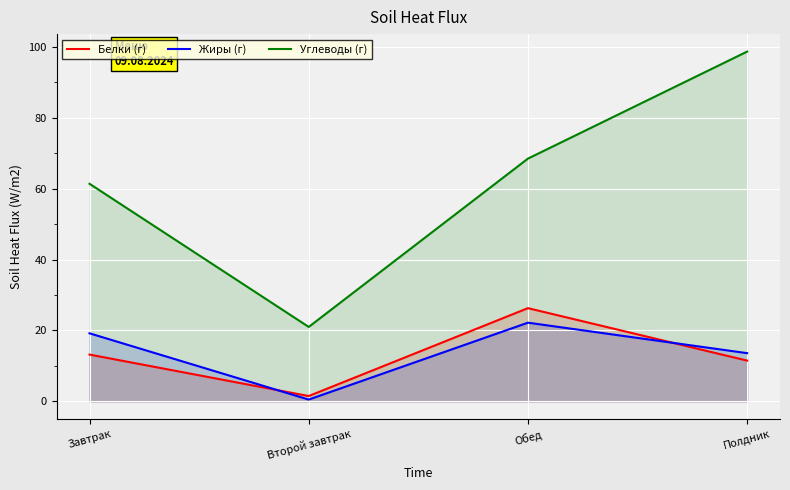

List the series in order of their peak value, highest first.

Углеводы (г), Белки (г), Жиры (г)